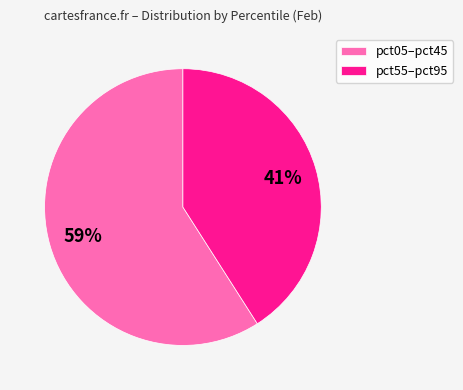

To the nearest percent, what is the difference between the pct05–pct45 and pct55–pct95 slice percentages?

18%